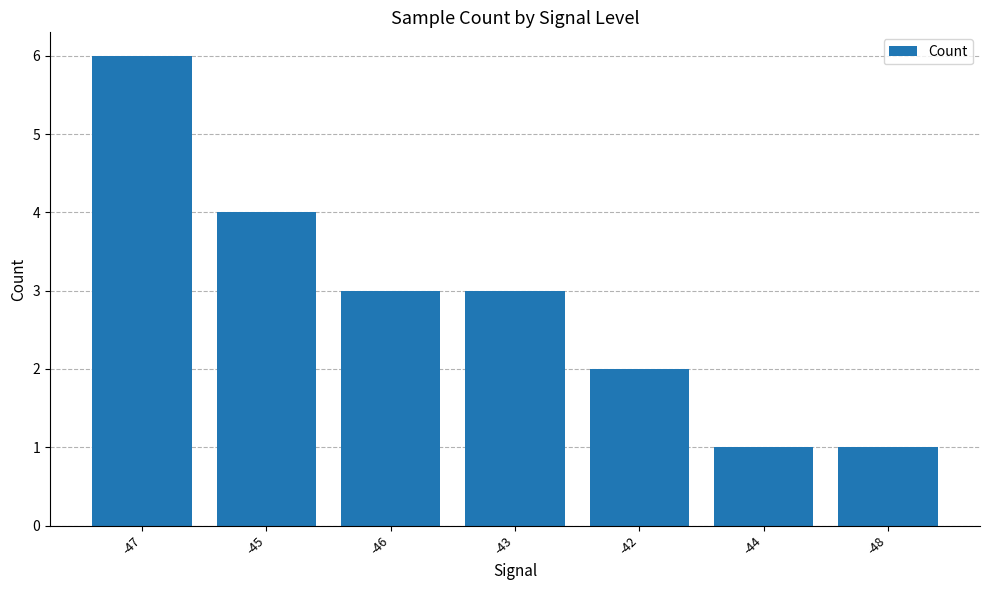

What is the sum of the values at -46 and -43?

6